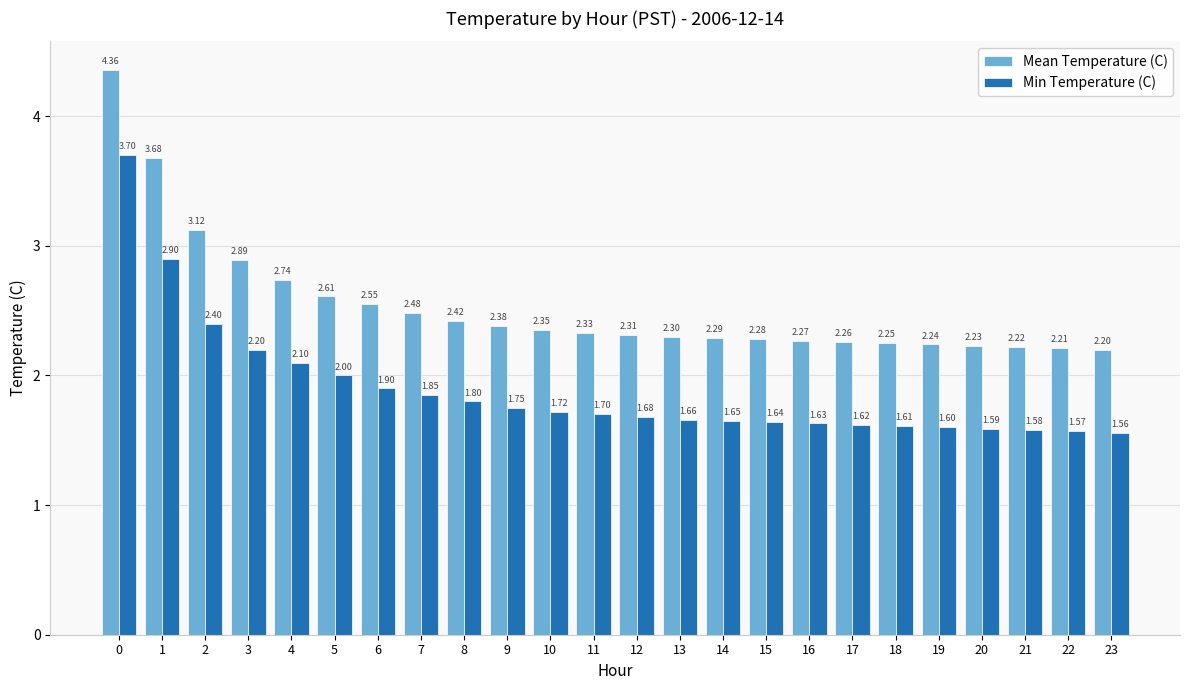

What is the highest value of the Min Temperature (C) series?

3.7